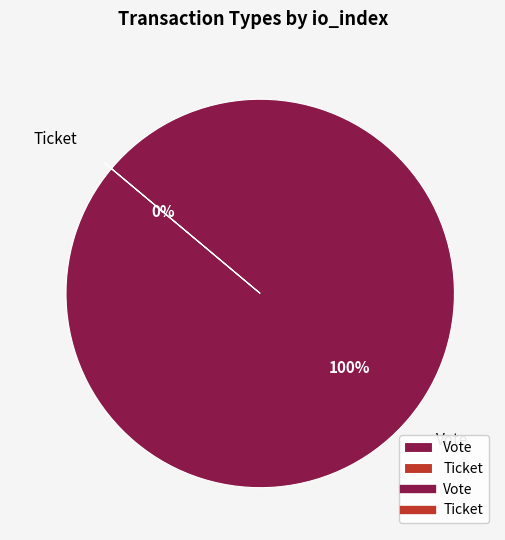

Between Ticket and Vote, which is larger?

Vote